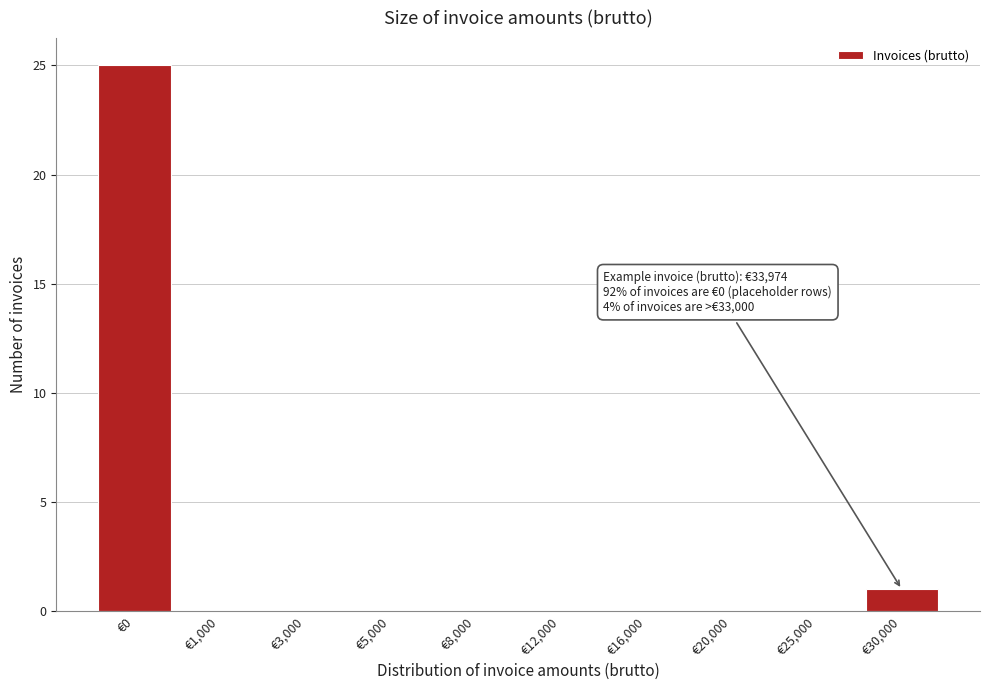

Reading right to left, transcribe all the data shown in this chart.

€30,000=1	€25,000=0	€20,000=0	€16,000=0	€12,000=0	€8,000=0	€5,000=0	€3,000=0	€1,000=0	€0=25